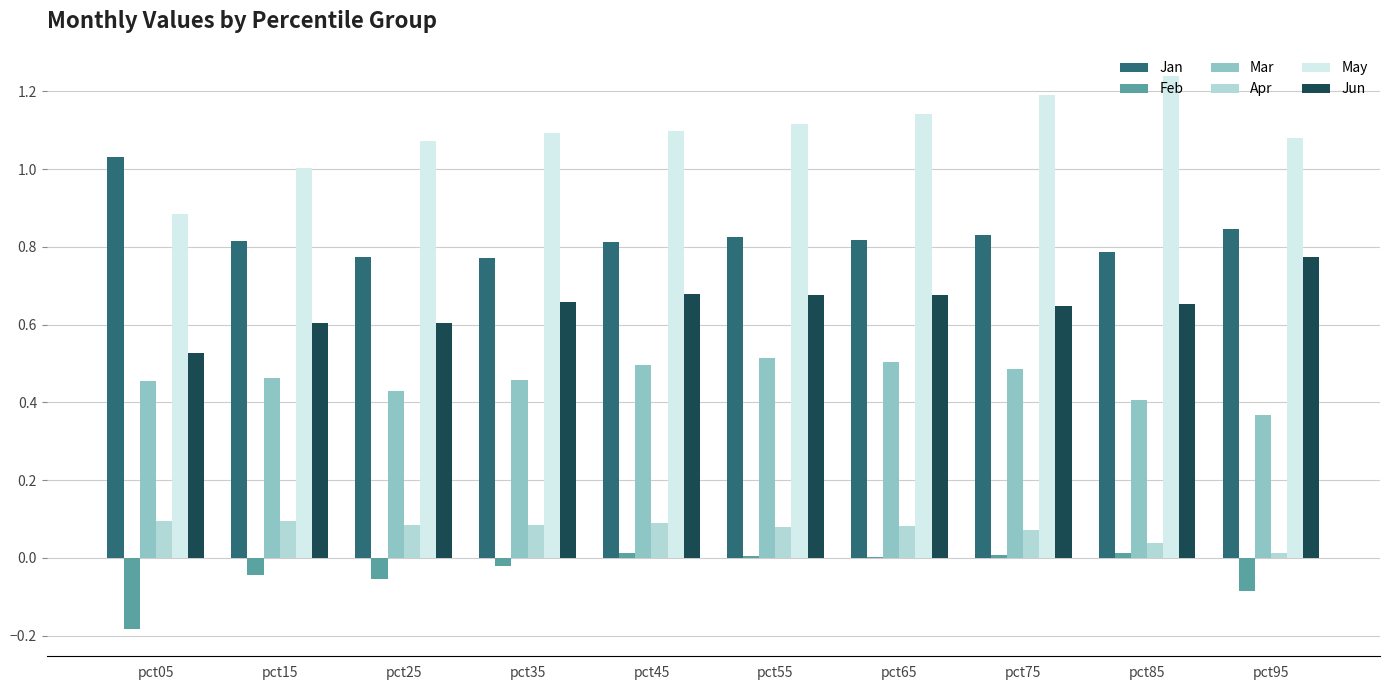

Which series has the largest total across all categories?

May